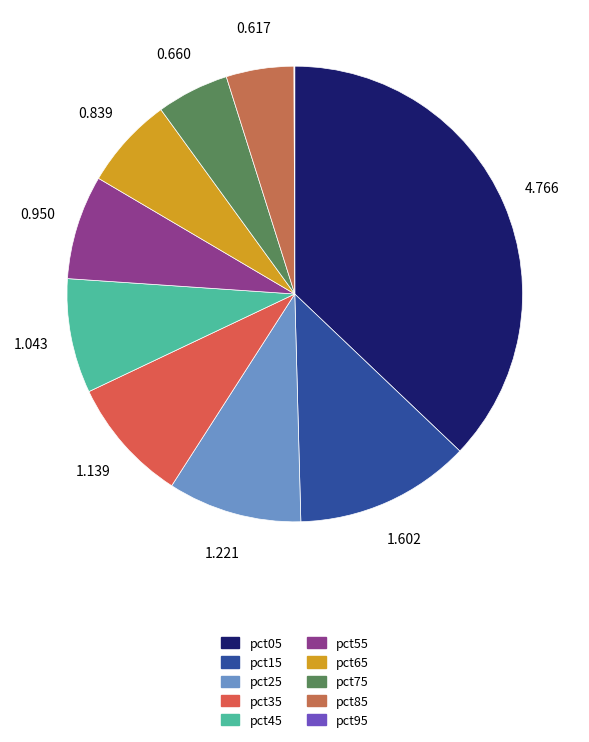

How many segments does this pie chart have?

10